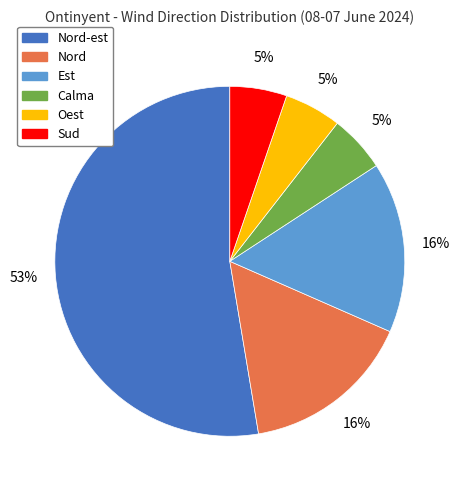

What is the largest slice in the pie chart?

Nord-est